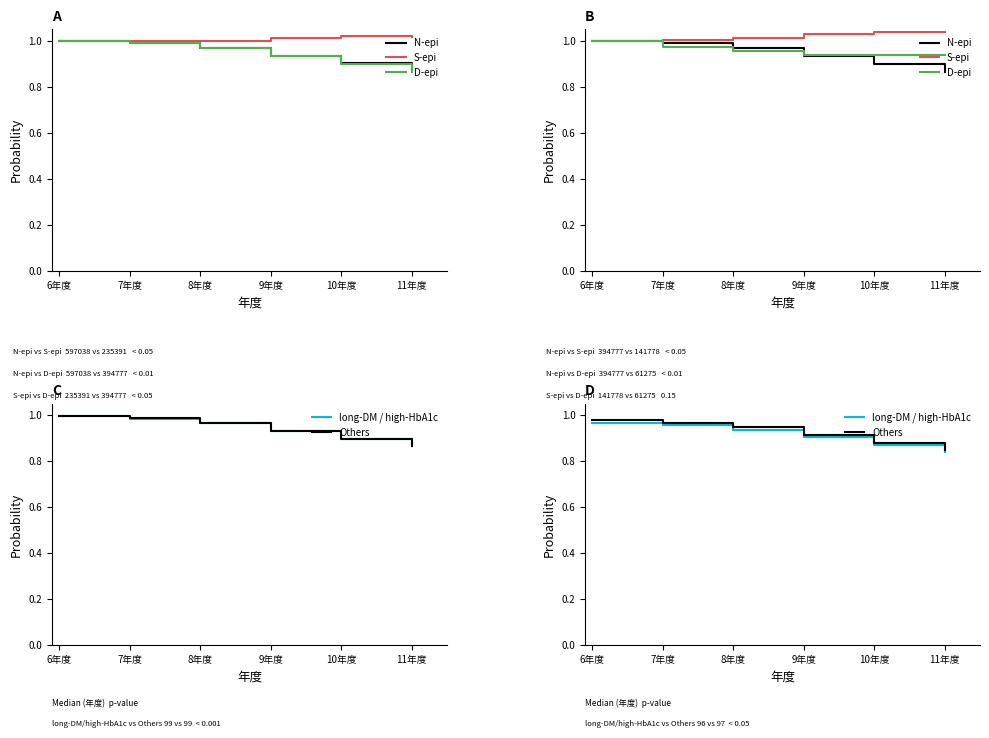

What position from the right is 8年度?

4